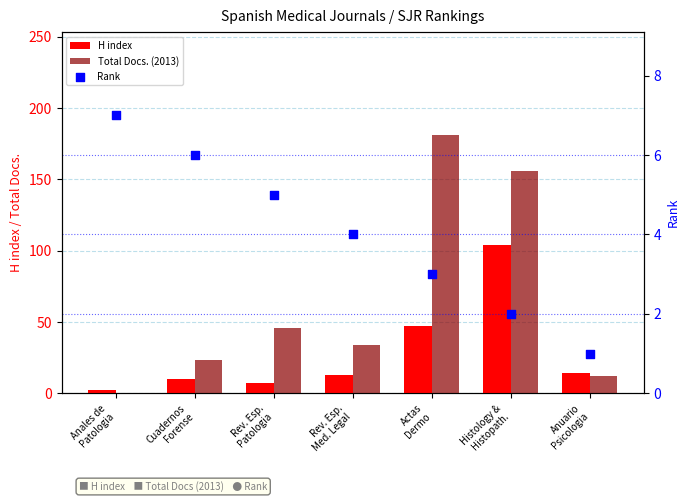

At which category is the sum across all series the highest?

Histology &
Histopath.